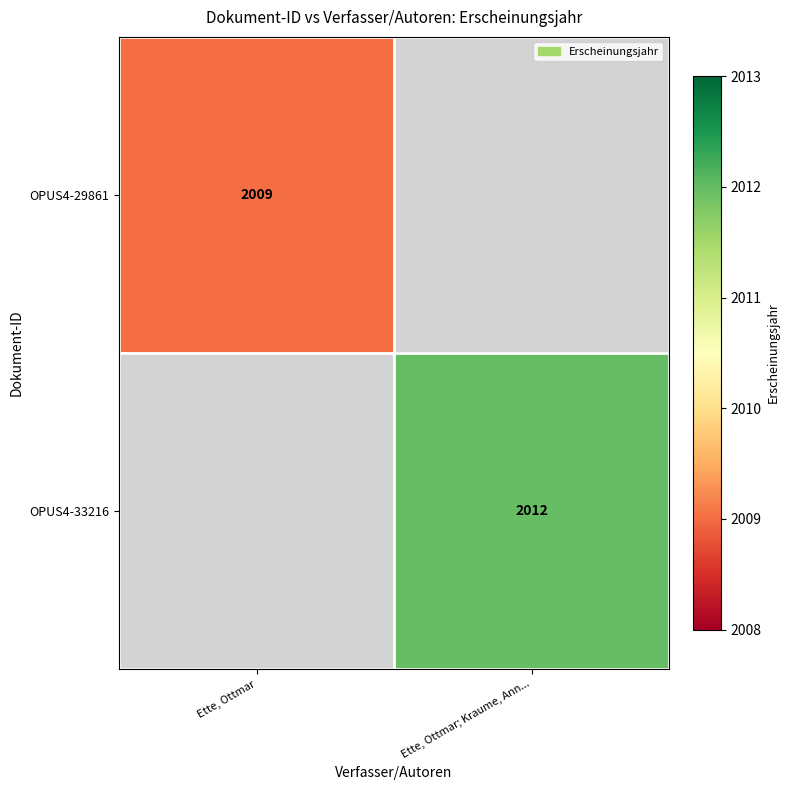

The value of OPUS4-33216 at Ette, Ottmar; Kraume, Ann... is 2012. True or false?

True